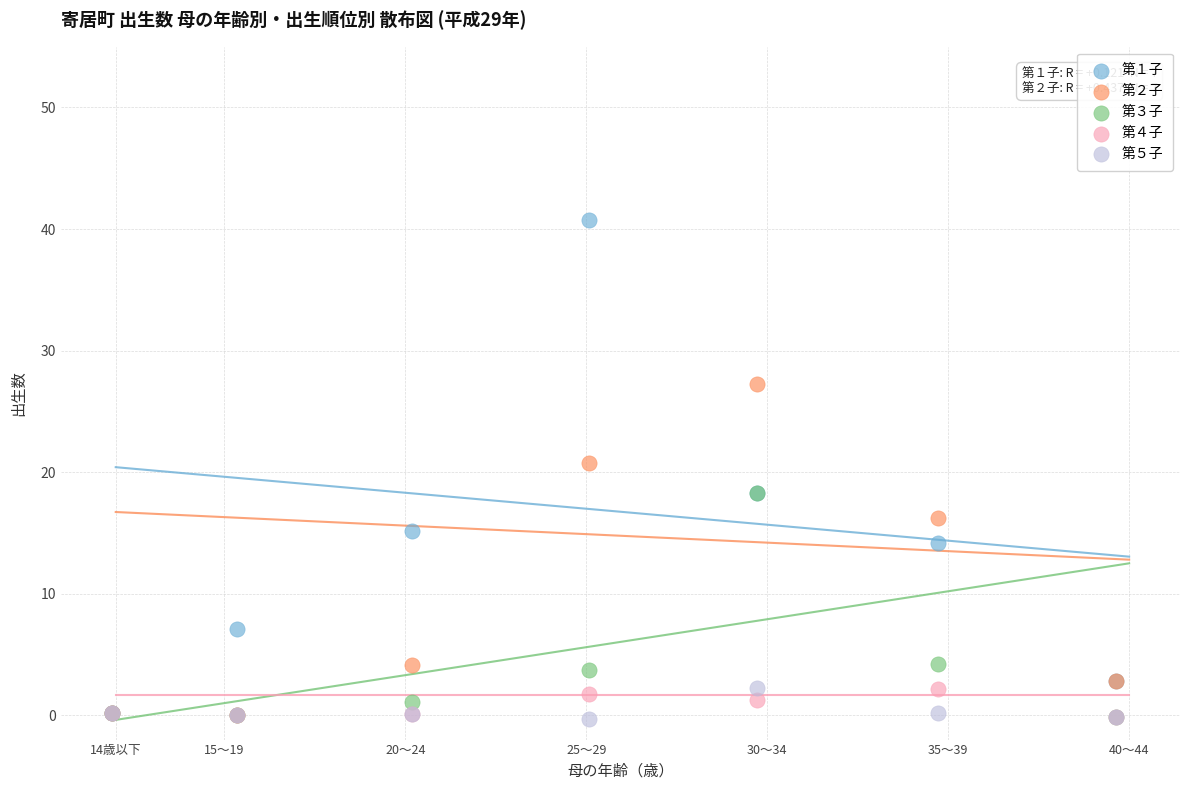

Across all series, what Y value is closest to 20?

20.7